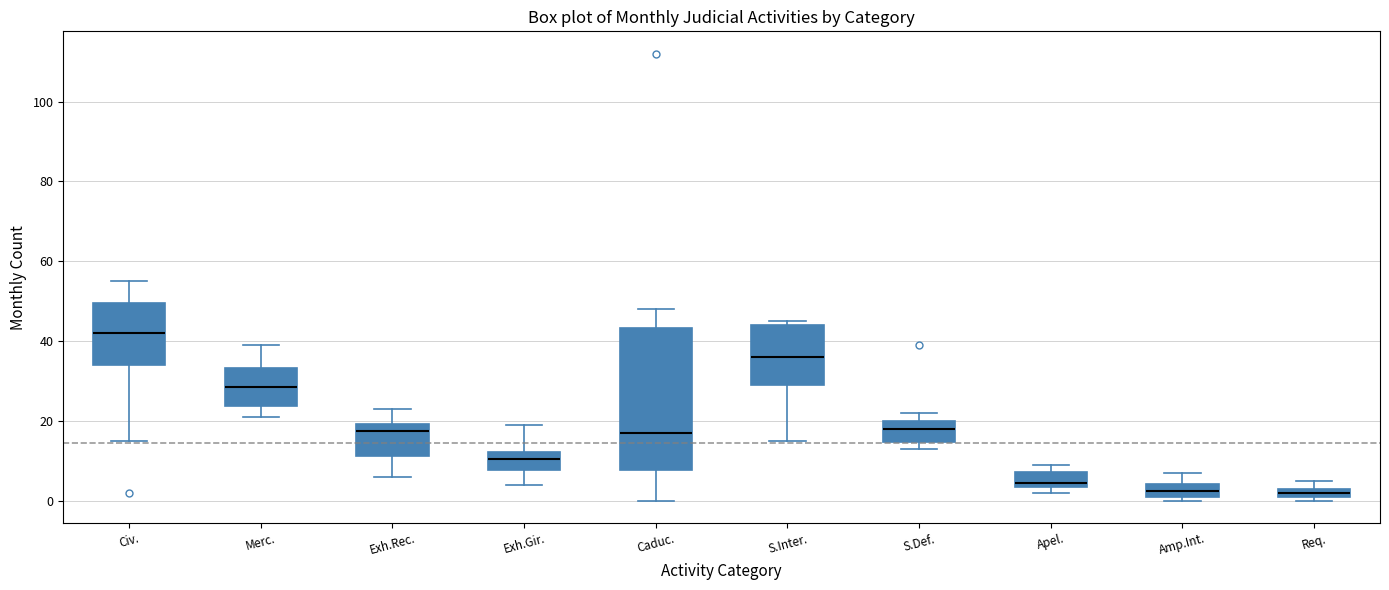

Where is the lower edge of the box for S.Def. on the y-axis? The values are not printed on the chart, so give them approximately, as read against the axis.

14